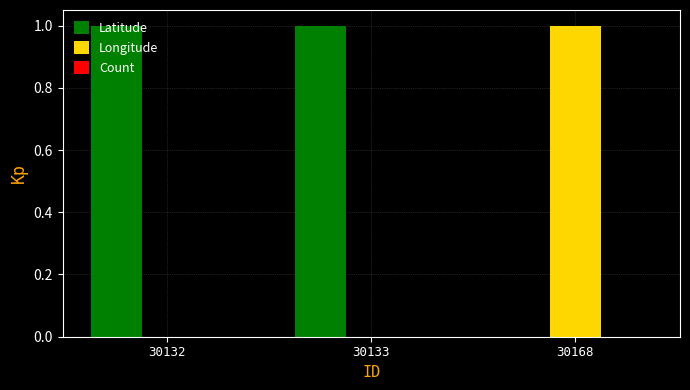

The Longitude series shows -0.6 at 30133. True or false?

False